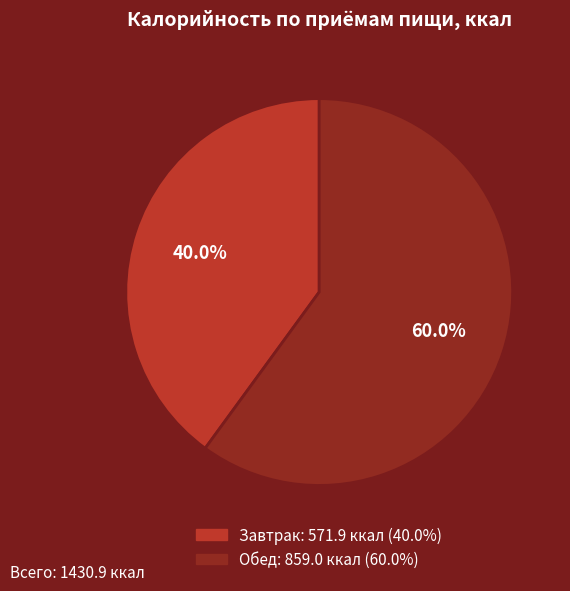

Which slice is the smallest?

Завтрак